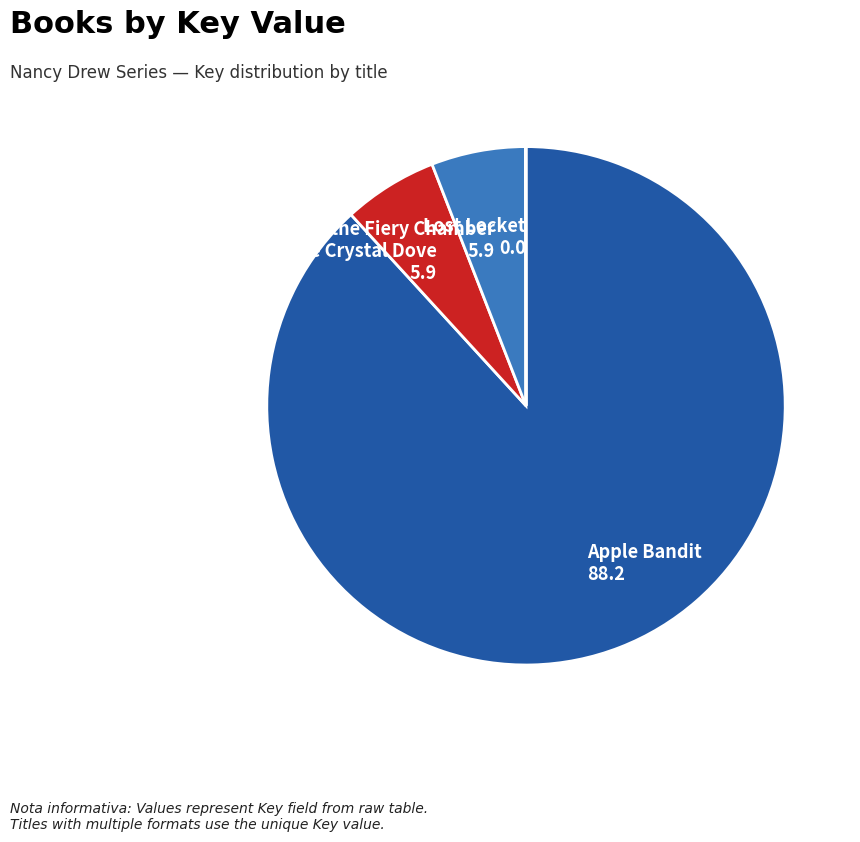

Which category accounts for the majority?

Apple Bandit